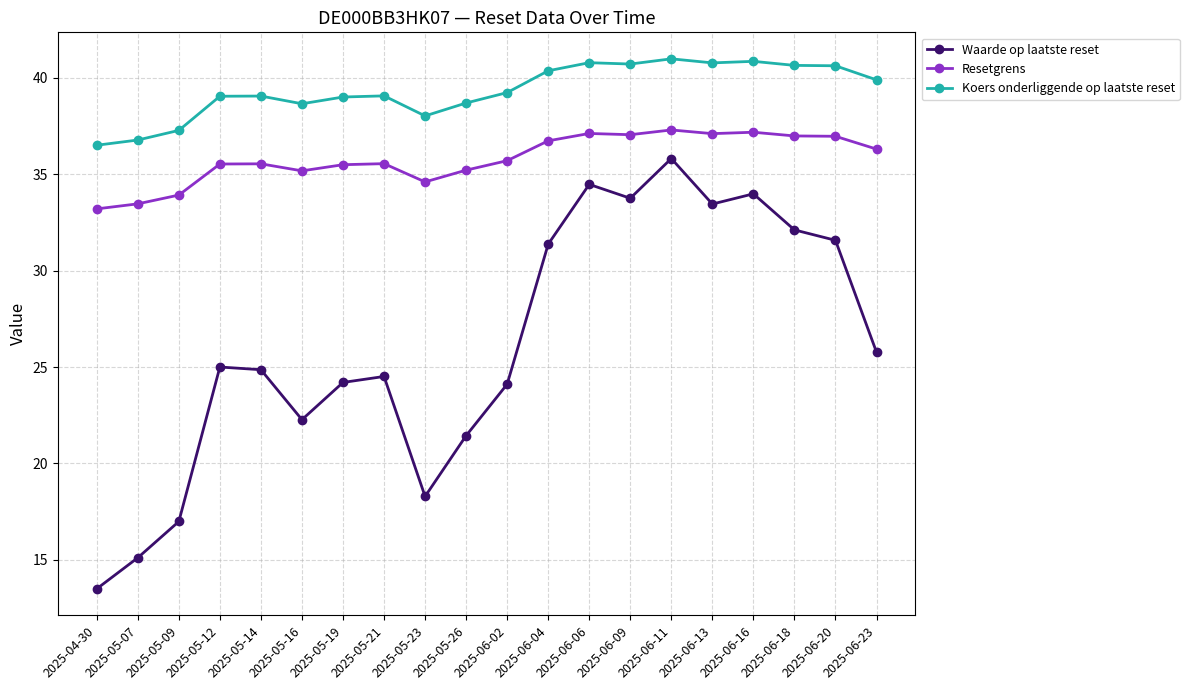

Is it true that Resetgrens equals 33.2 at 2025-04-30?

True